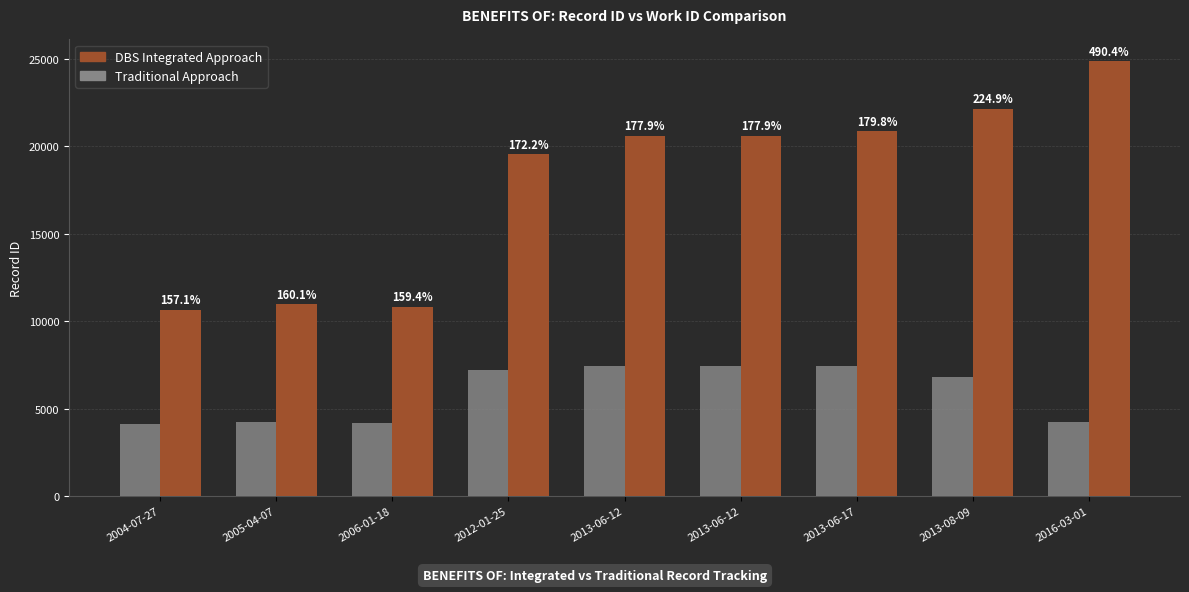

The value of Traditional Approach at 2006-01-18 is 2639. True or false?

False